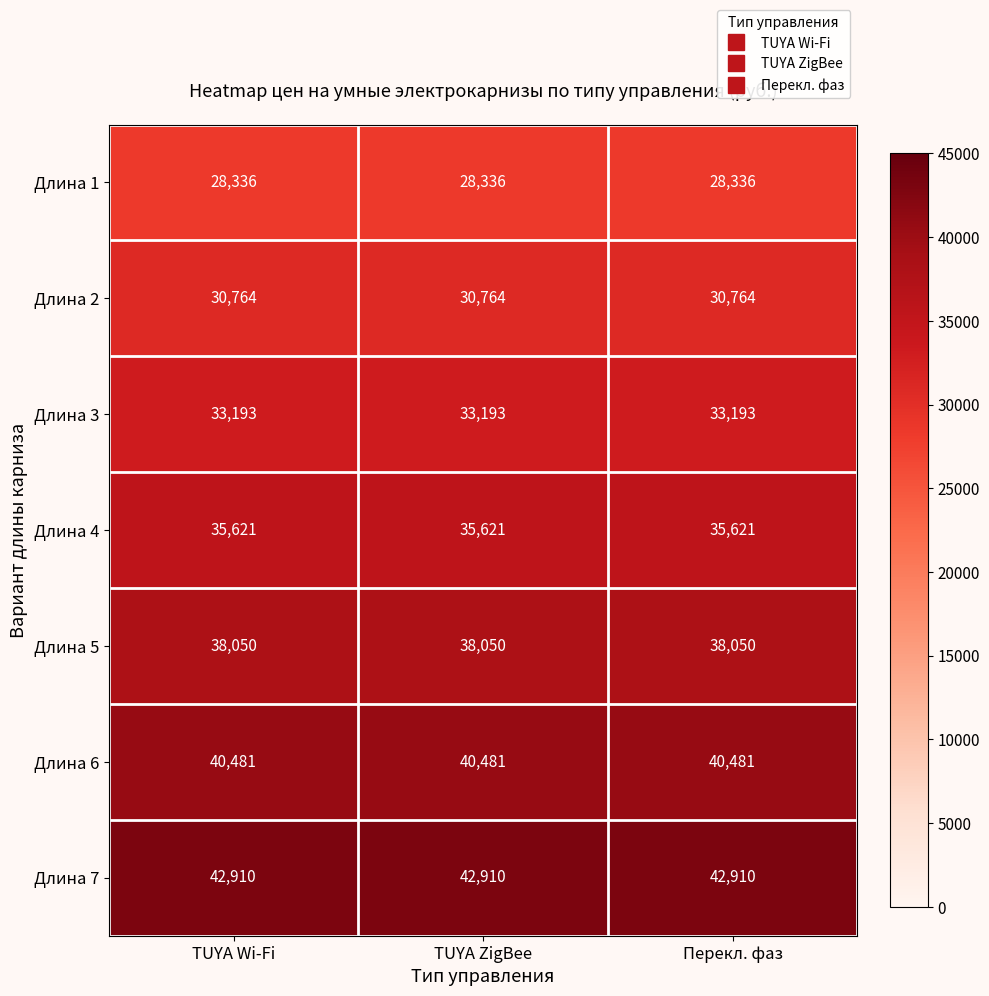

The Длина 3 series shows 33193 at TUYA Wi-Fi. True or false?

True